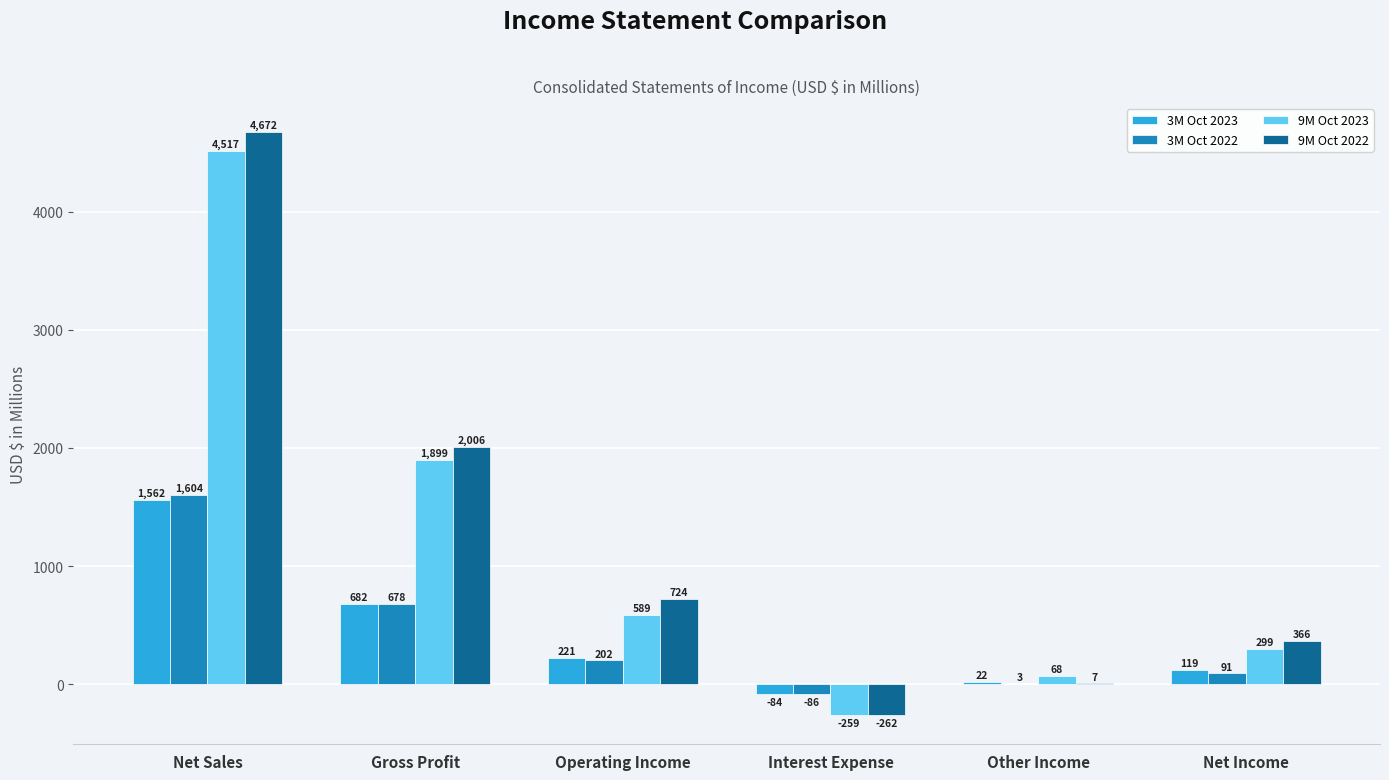

Which series changed the most between Gross Profit and Interest Expense?

9M Oct 2022